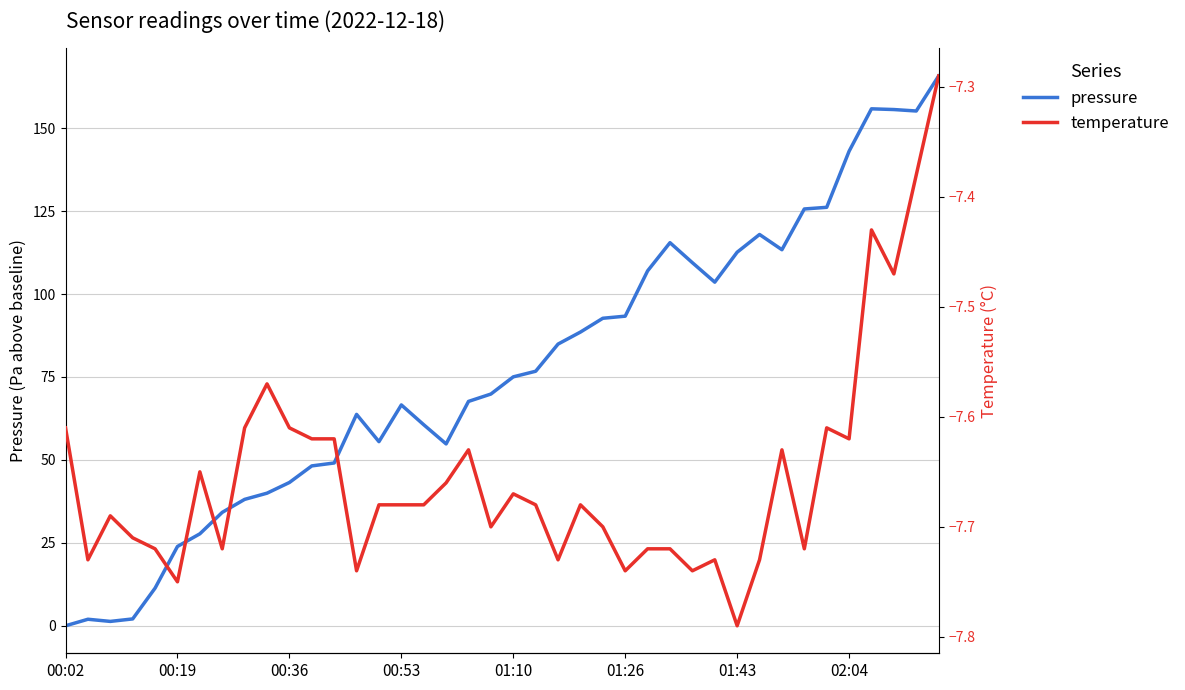

What is the minimum value shown in the chart?

-7.8